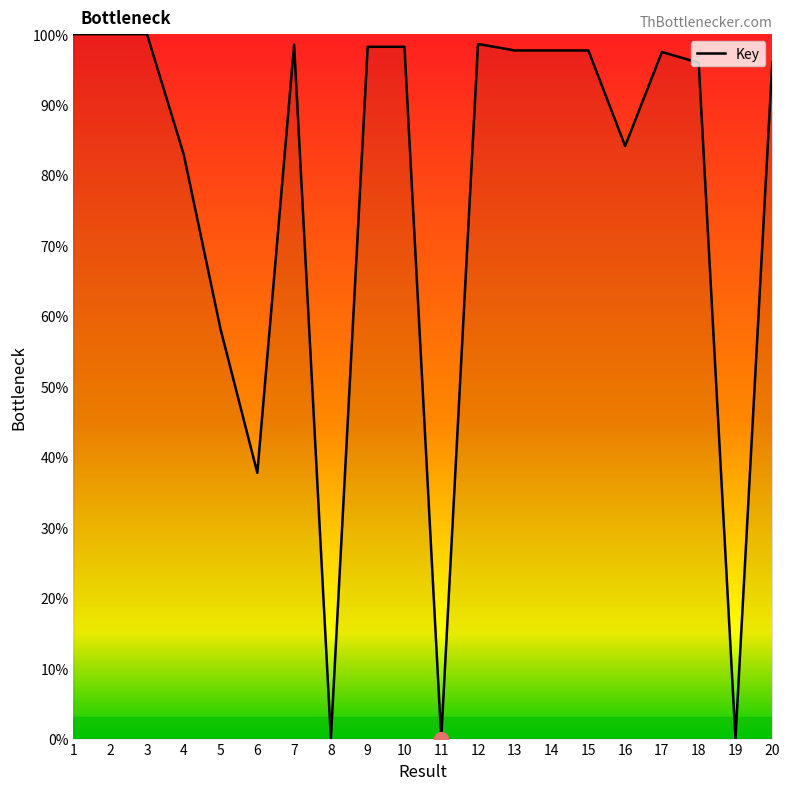

The value at 17 is 45.7. True or false?

False